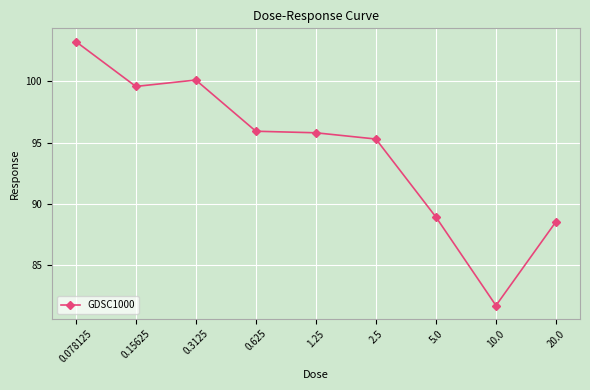

What is the average value?

94.3